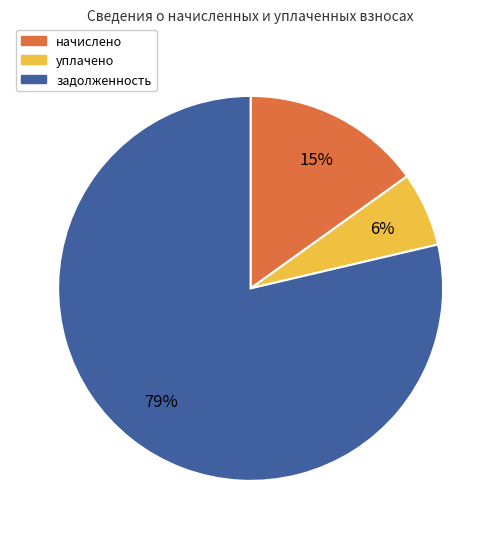

Is there any slice that represents more than half of the pie?

Yes